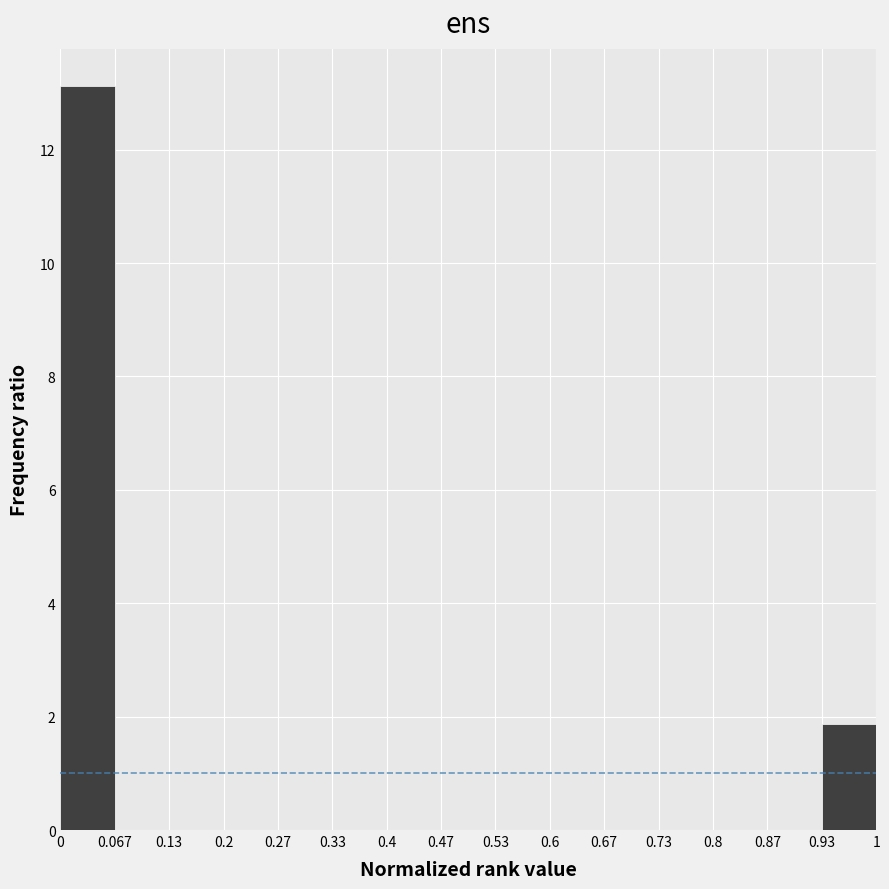

How tall is the bar that spans 0.93 to 1 on the x-axis? The values are not printed on the chart, so give them approximately, as read against the axis.

1.8